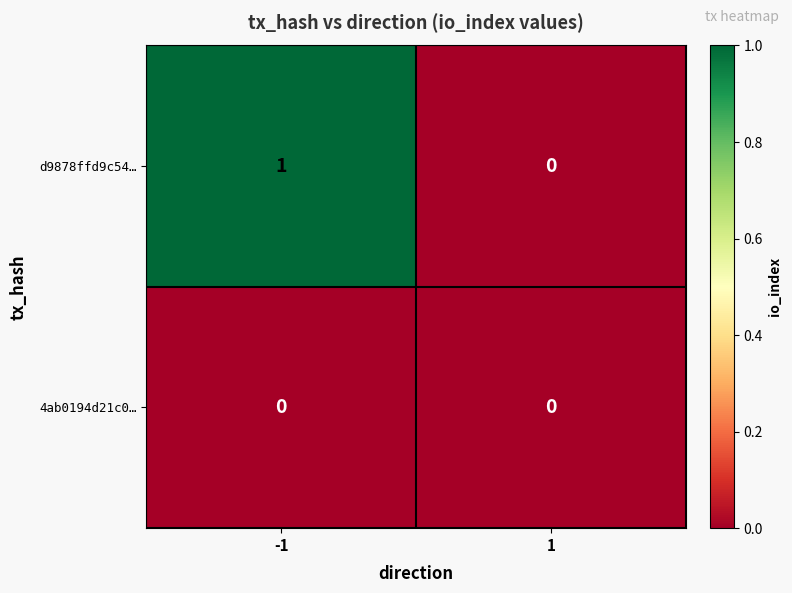

List the series in order of their overall mean, lowest first.

4ab0194d21c0…, d9878ffd9c54…